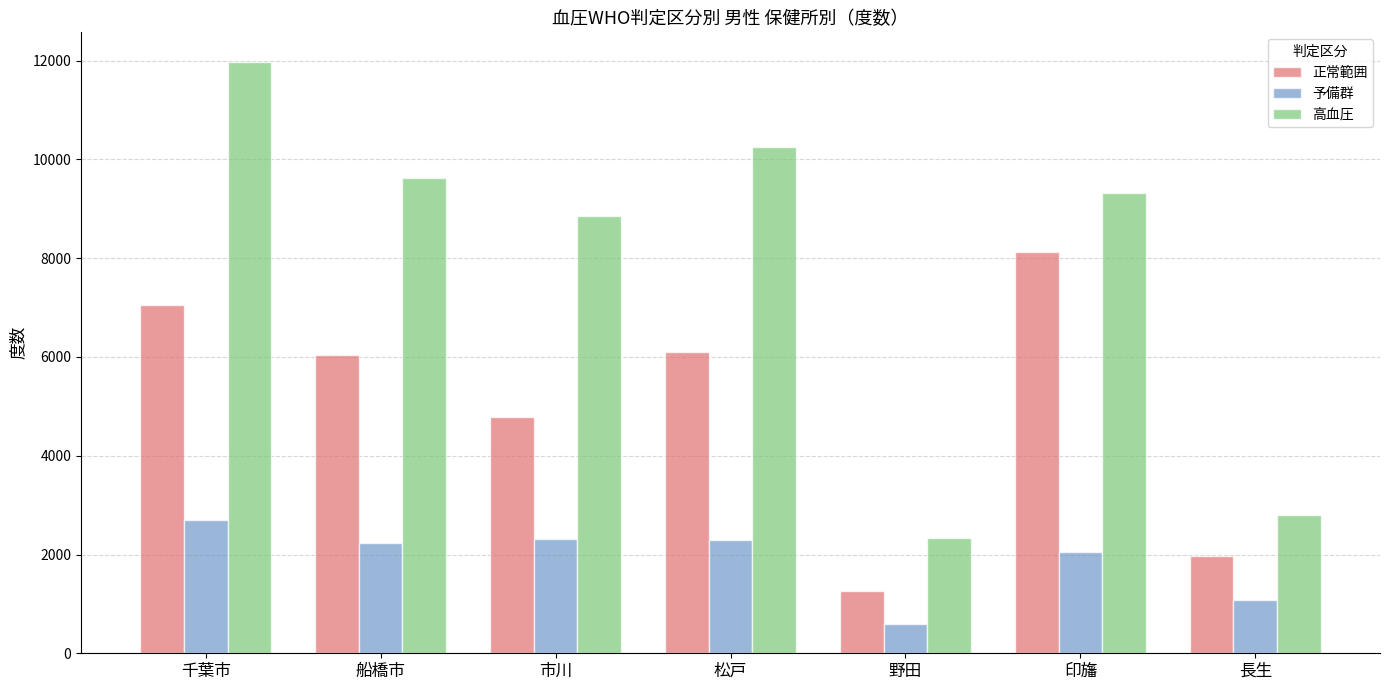

Is it true that 予備群 equals 3546 at 市川?

False